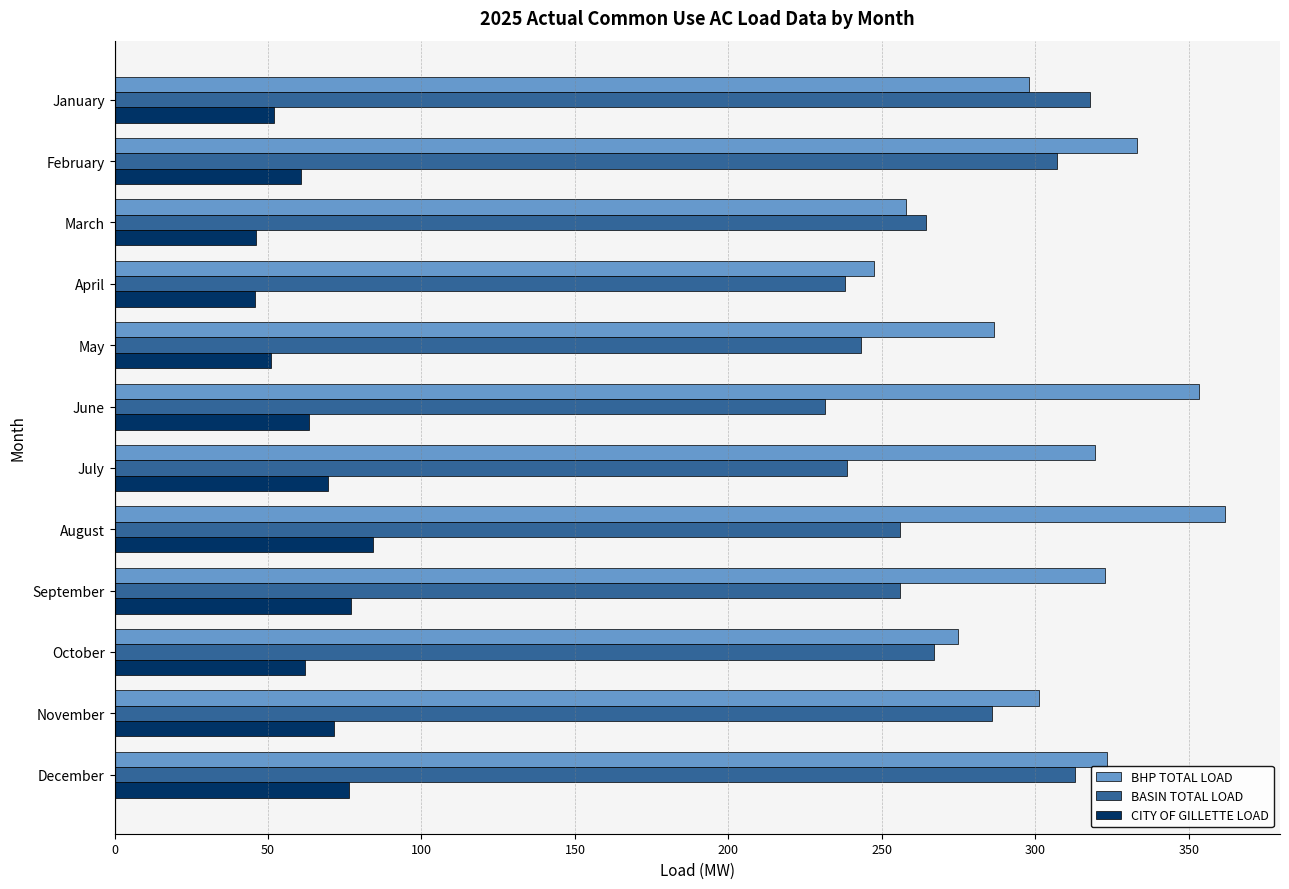

Between May and December, which series saw the biggest shift?

BASIN TOTAL LOAD